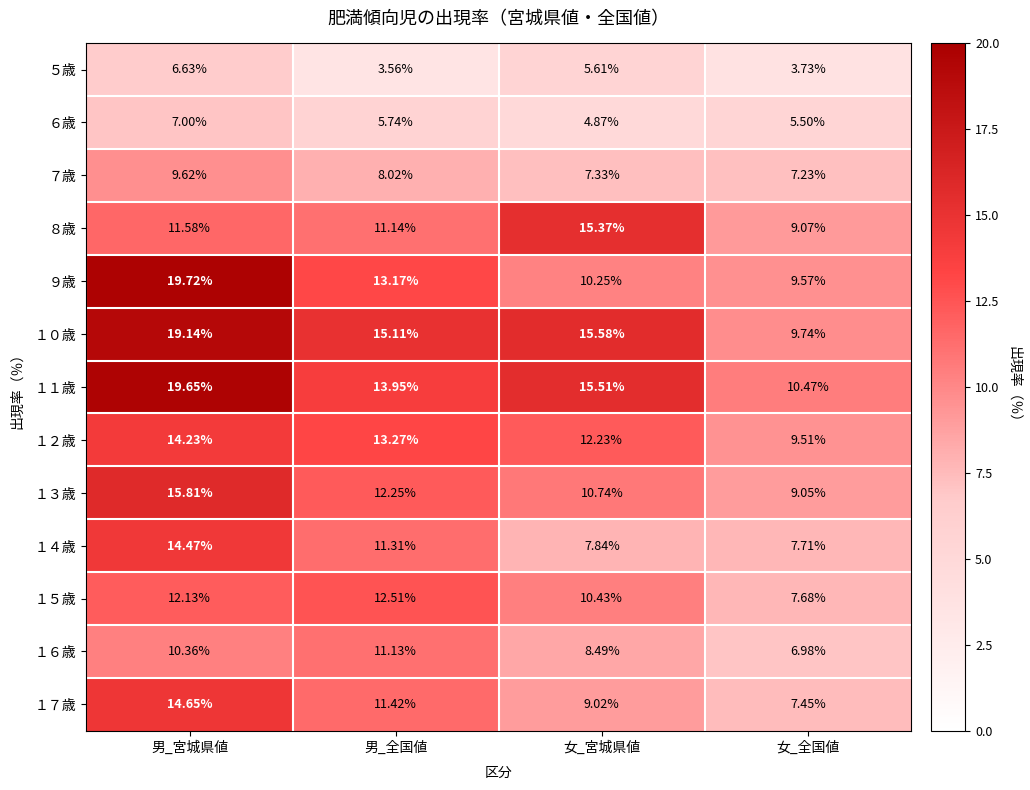

Where is ７歳 nearest to the value 8?

男_全国値